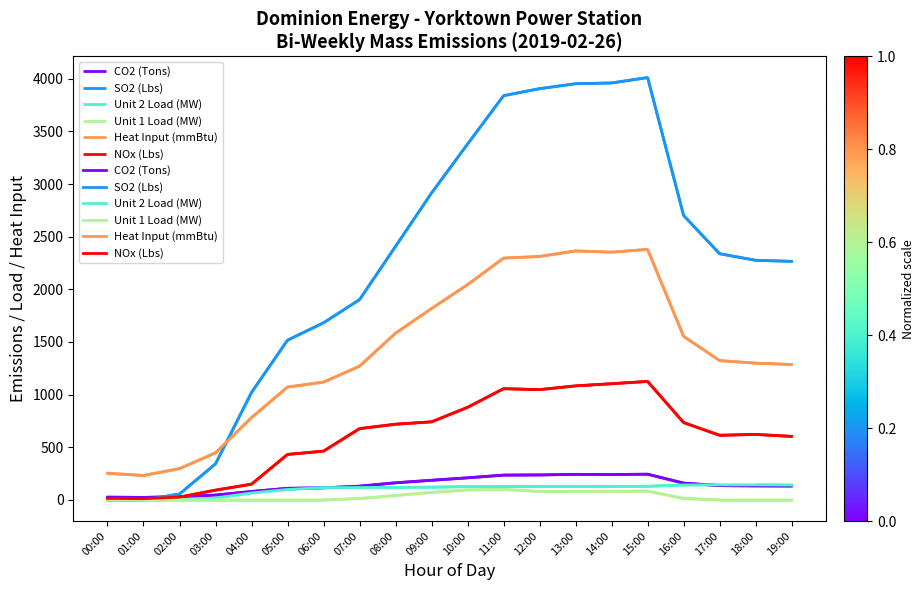

Is it true that CO2 (Tons) equals 57.9 at 13:00?

False